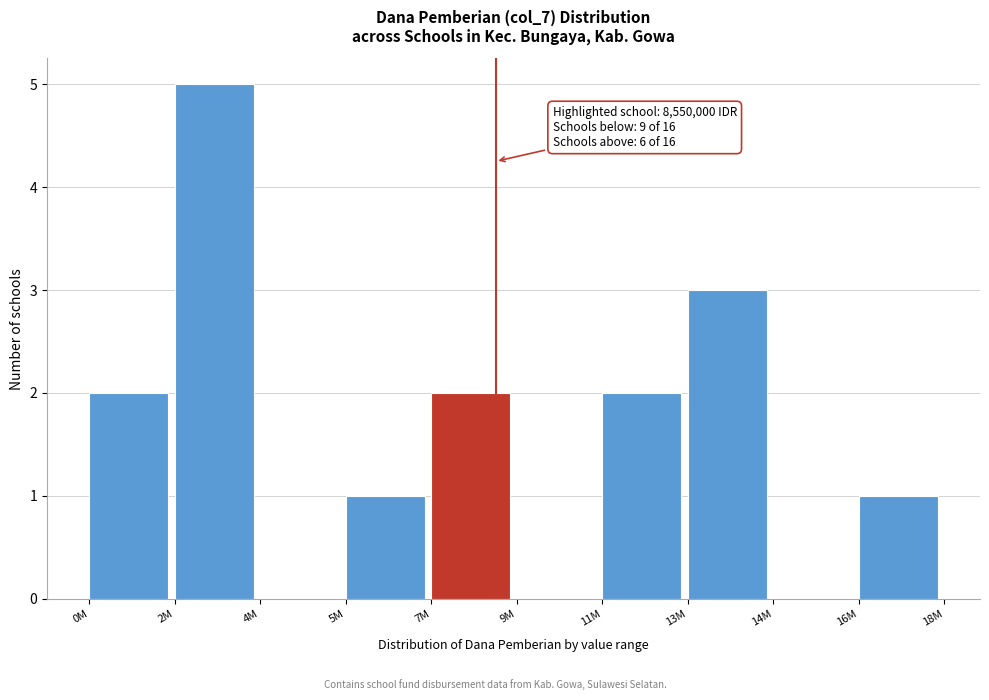

Reading left to right, list all the values displayed in this chart.

0M=2	2M=5	4M=0	5M=1	7M=2	9M=0	11M=2	13M=3	14M=0	16M=1